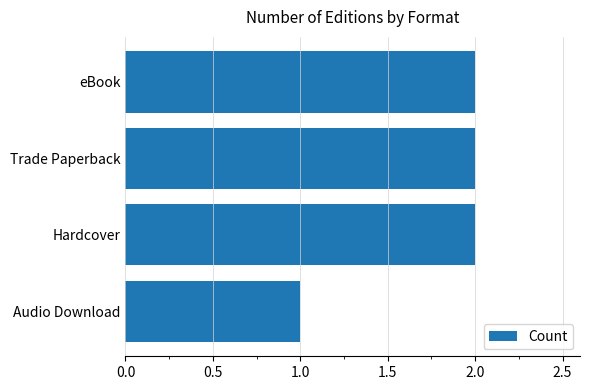

Are the bars horizontal?

Yes